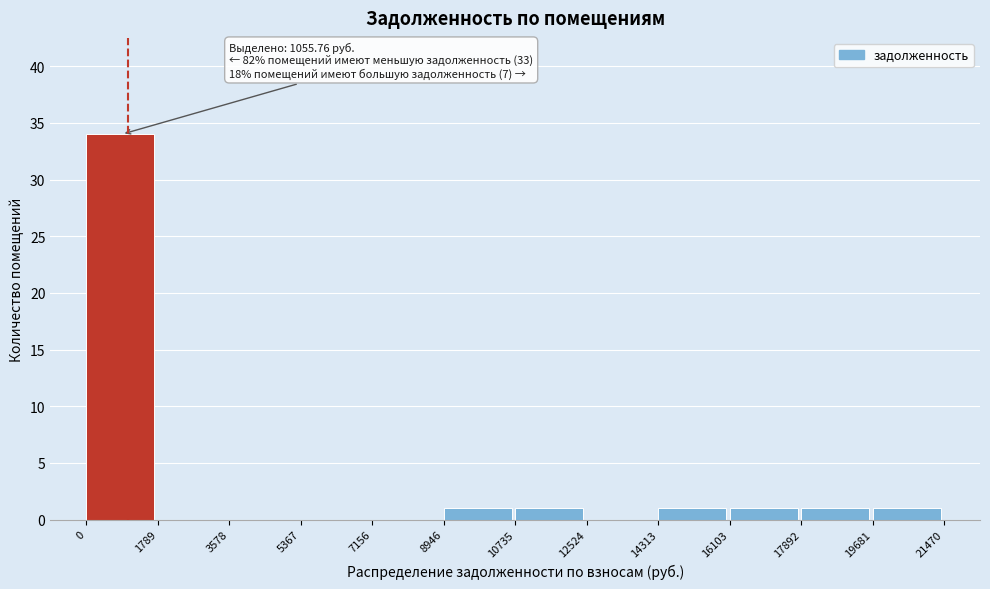

Over which range of the x-axis is the bar tallest?

0 to 1789